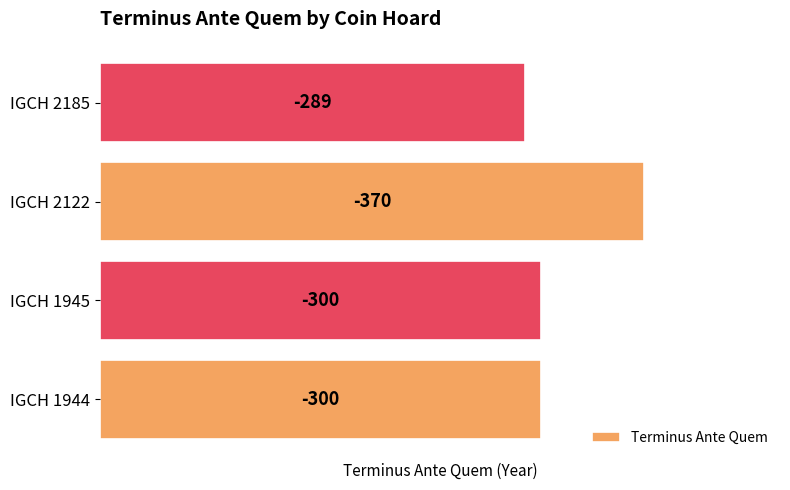

How many bars are there in total?

4